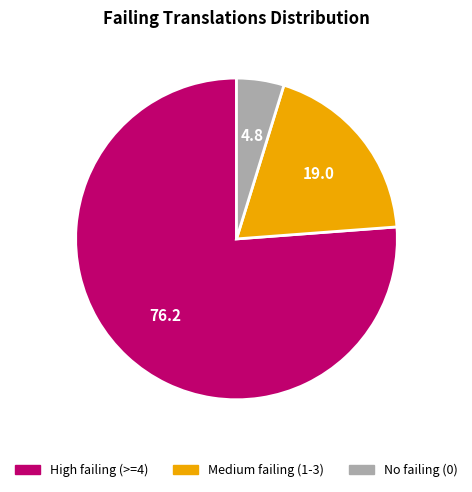

Is there a majority slice in this chart?

Yes